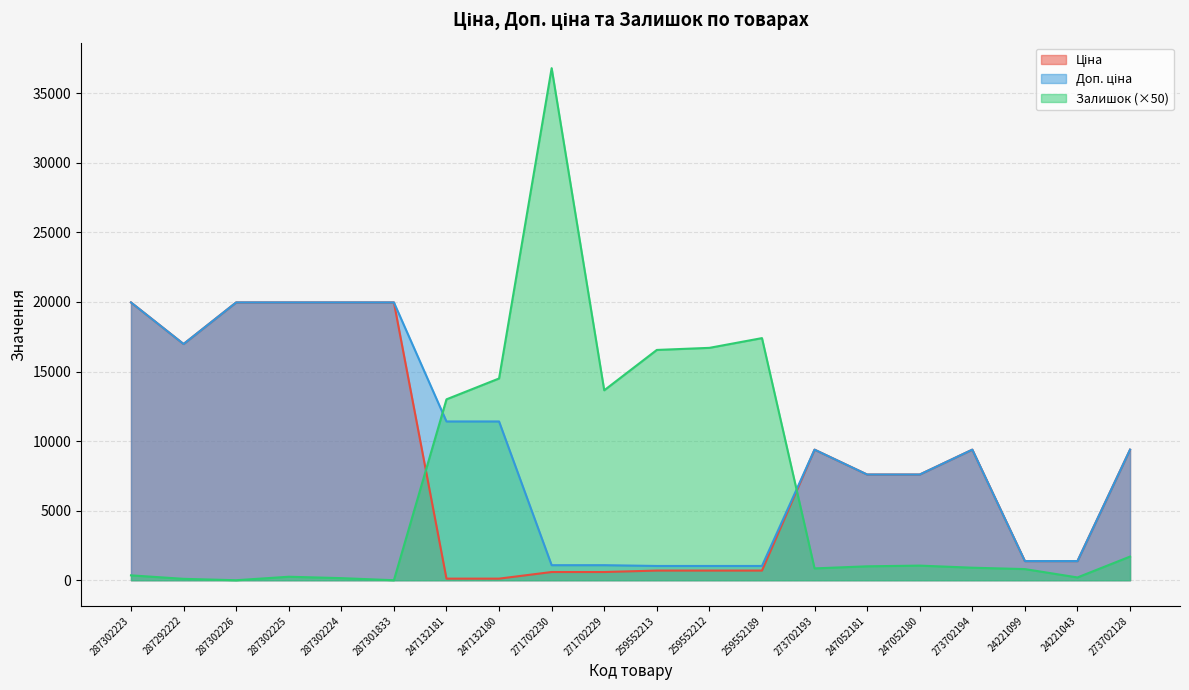

How many data points does each series have?

20